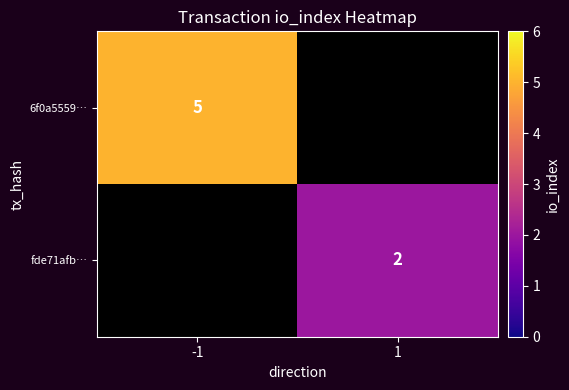

At which category does the chart reach its minimum across all series?

1